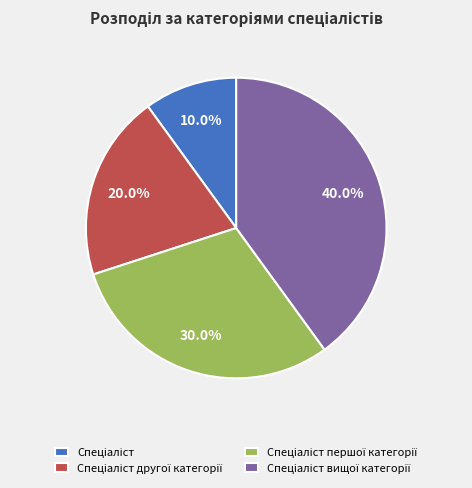

Is there a majority slice in this chart?

No